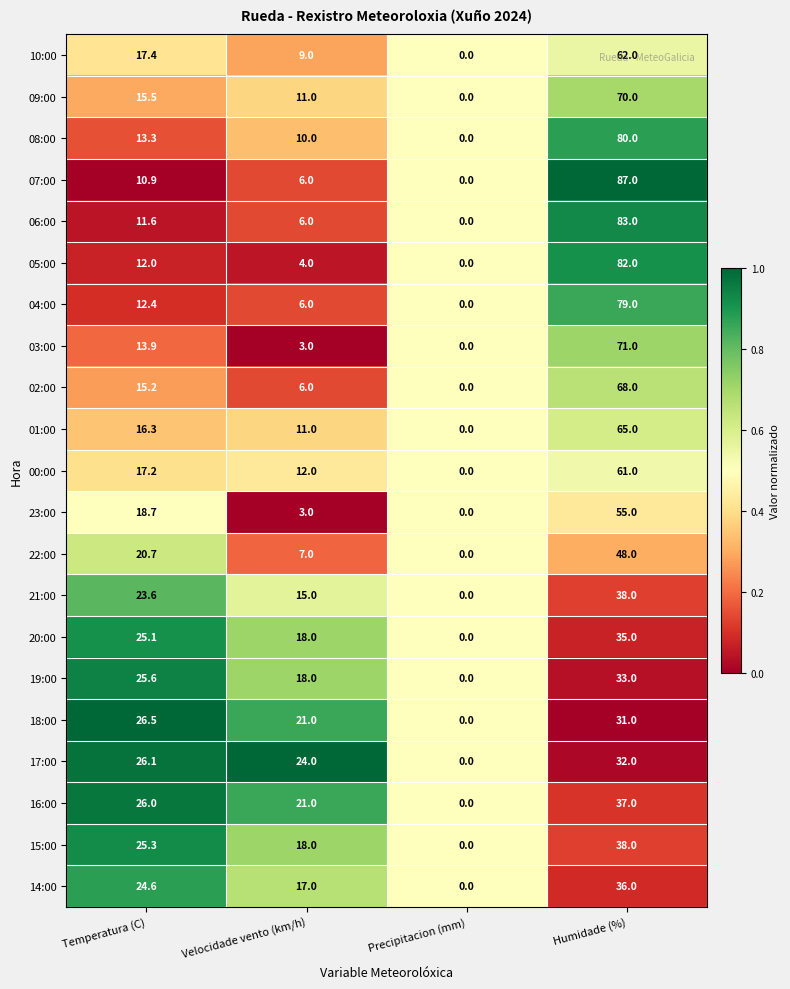

Where does the 23:00 series first go above 18?

Temperatura (C)